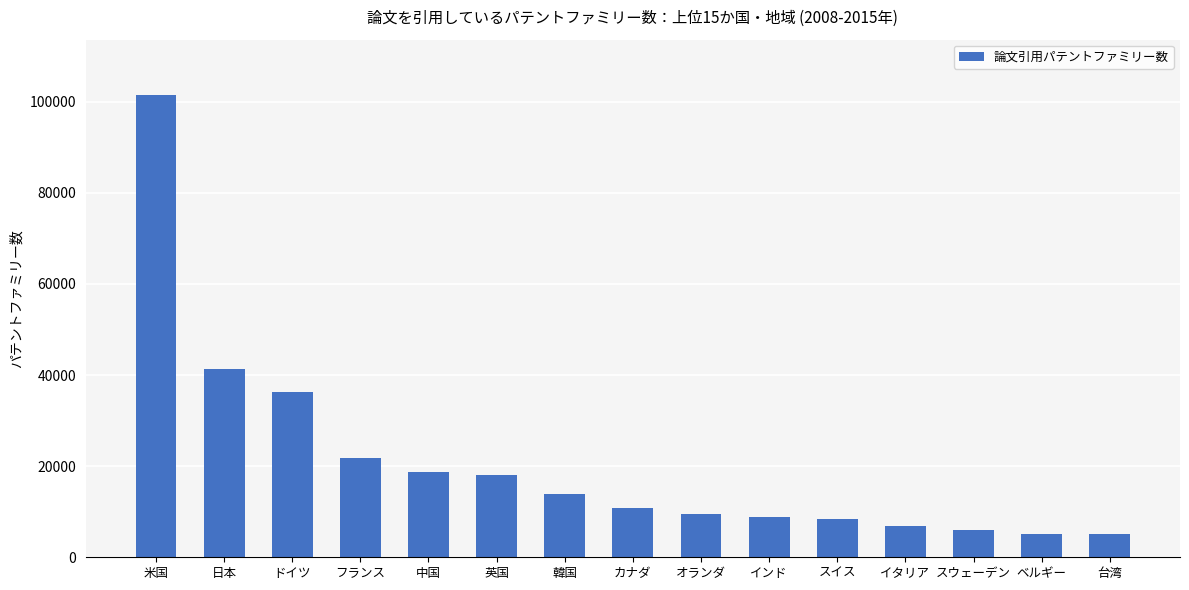

What value does the data have at 韓国?

13844